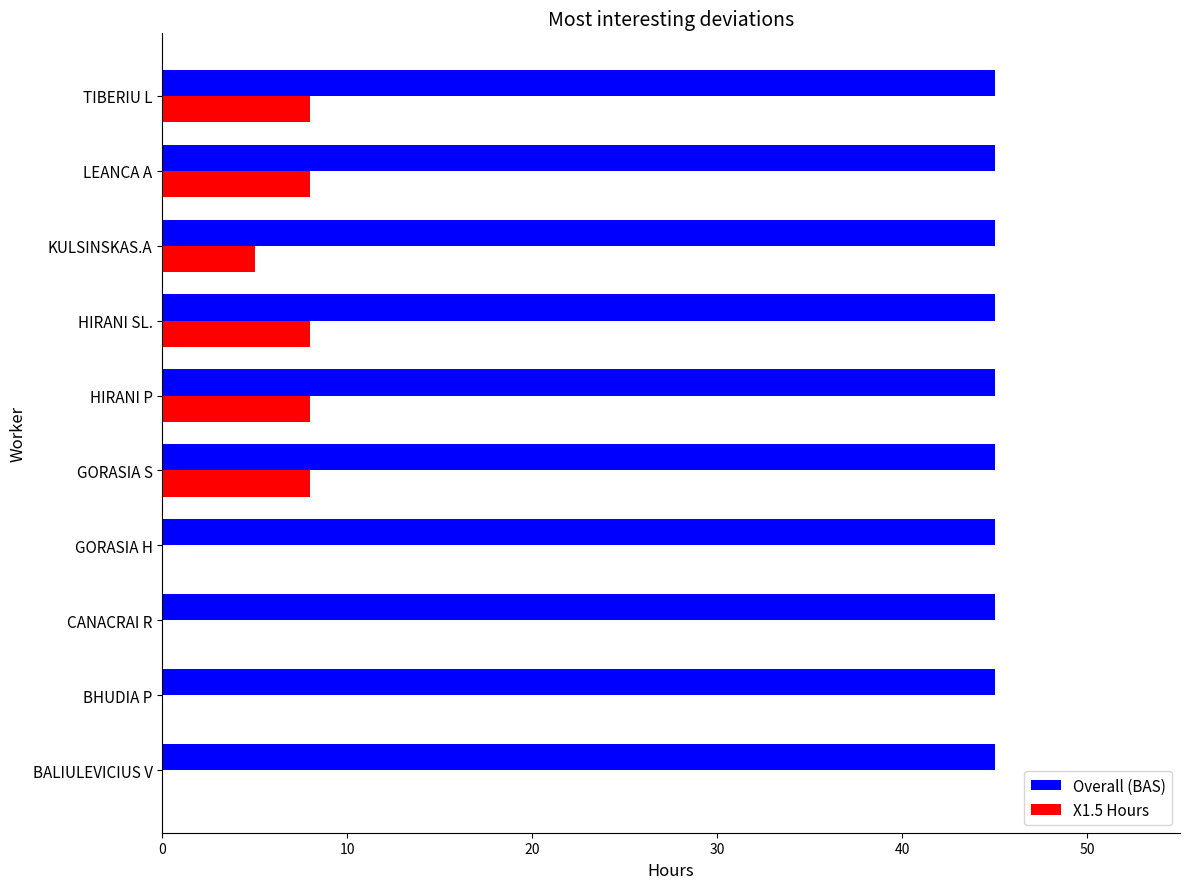

At which label is X1.5 Hours closest to 4?

KULSINSKAS.A